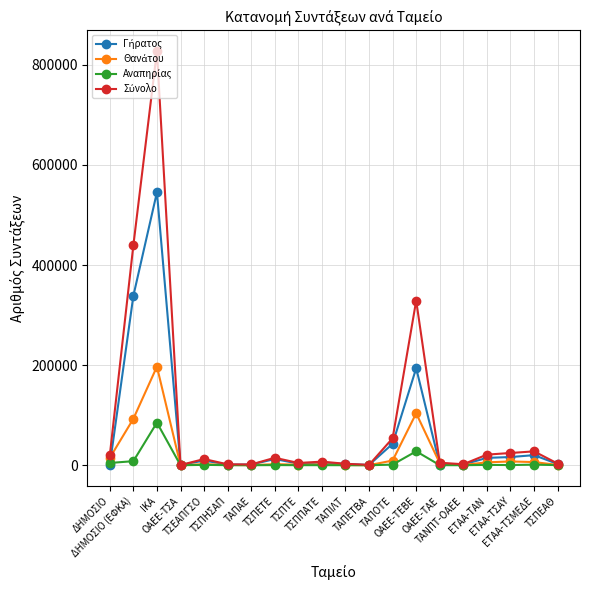

Where is Αναπηρίας nearest to the value 42573?

ΟΑΕΕ-ΤΕΒΕ